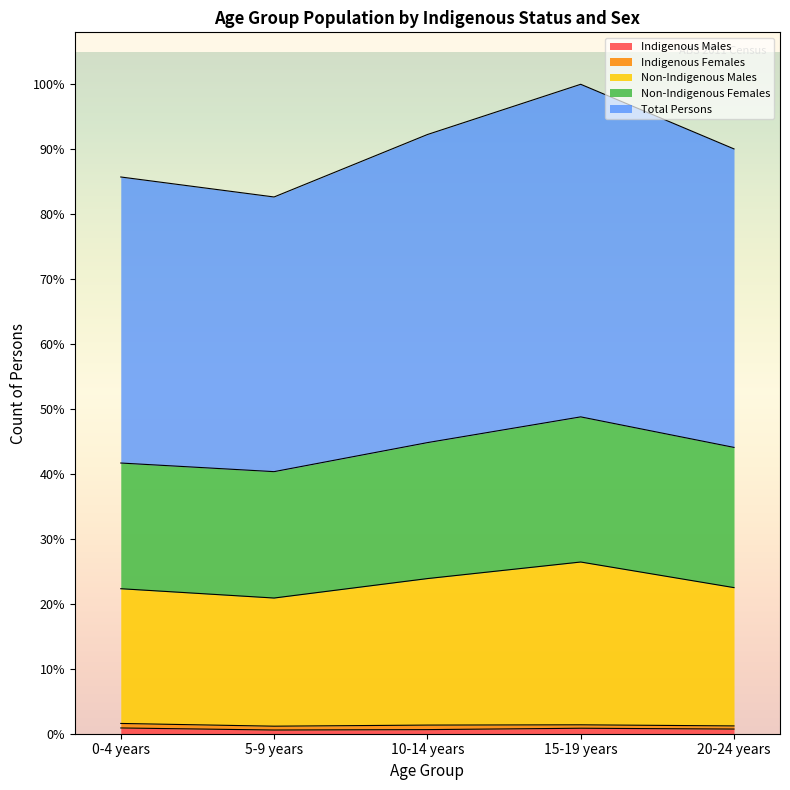

Which series has the largest total across all categories?

Total Persons